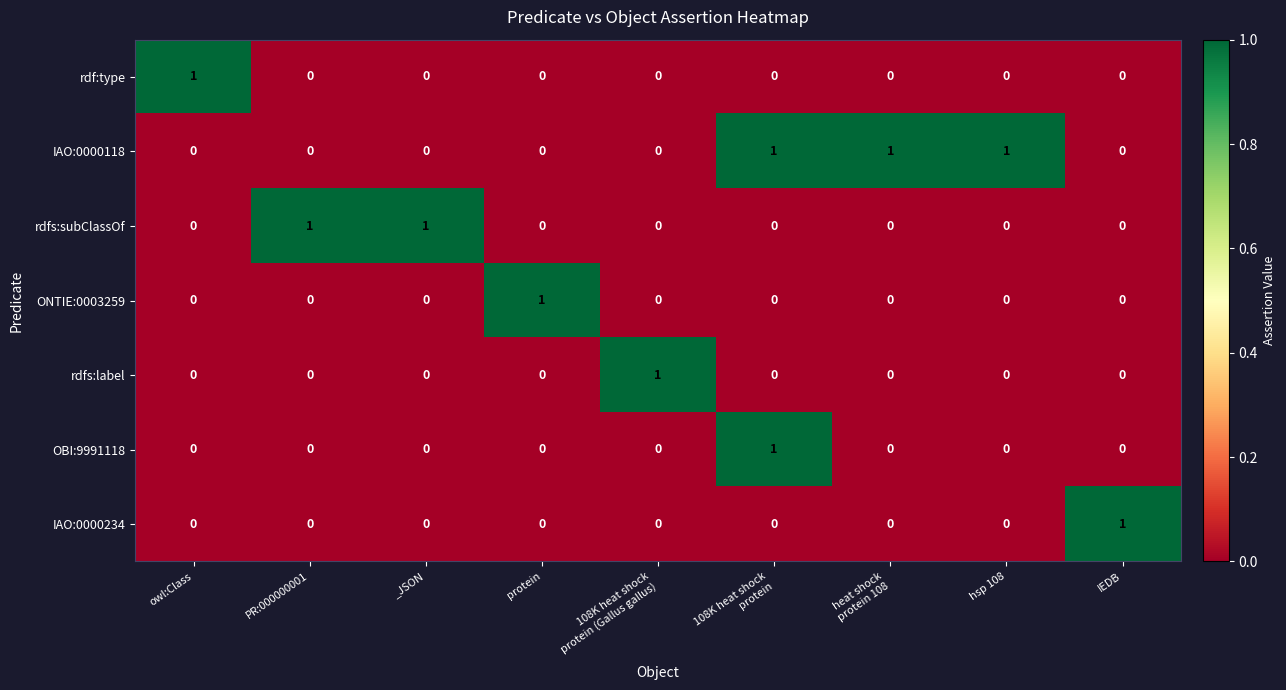

The rdfs:label series shows 0 at _JSON. True or false?

True